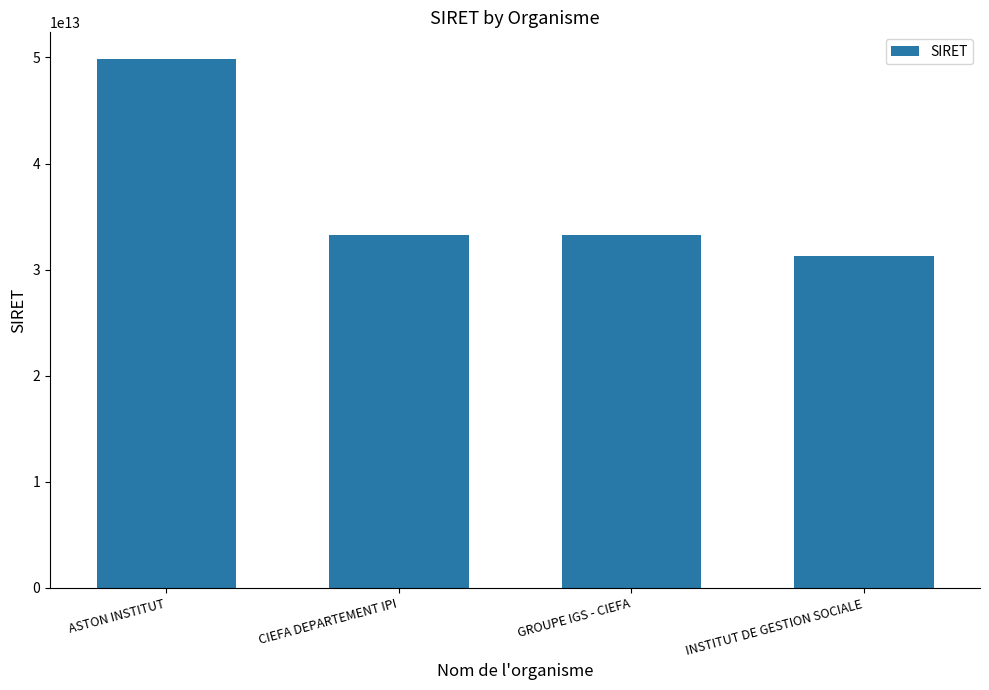

What is the ratio of the value at INSTITUT DE GESTION SOCIALE to the value at CIEFA DEPARTEMENT IPI?

0.9